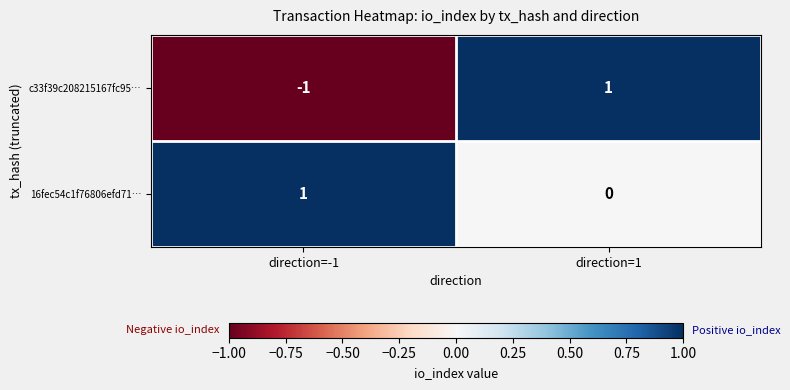

Is the value of c33f39c208215167fc95… at direction=-1 greater than the value of 16fec54c1f76806efd71… at direction=1?

No